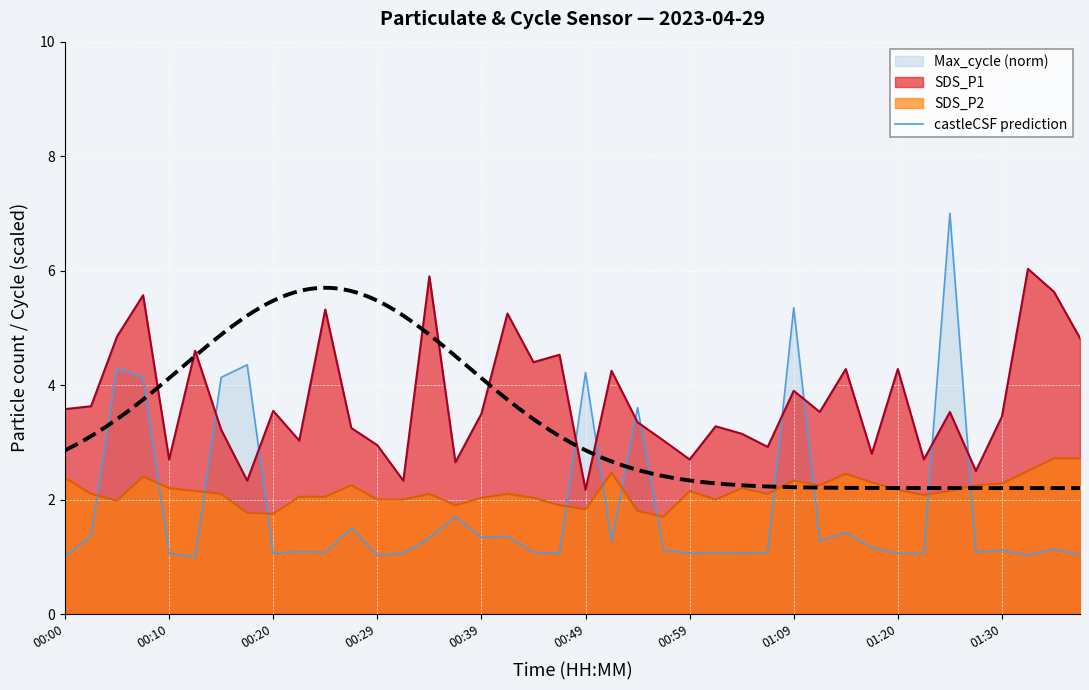

Reading left to right, list all the values displayed in this chart.

SDS_P1: 3.6	3.6	4.8	5.6	2.7	4.6	3.2	2.3	3.5	3.0	5.3	3.2	3.0	2.3	5.9	2.6	3.5	5.2	4.4	4.5	2.2	4.2	3.4	3.0	2.7	3.3	3.1	2.9	3.9	3.5	4.3	2.8	4.3	2.7	3.5	2.5	3.5	6.0	5.6	4.8
SDS_P2: 2.4	2.1	2.0	2.4	2.2	2.1	2.1	1.8	1.8	2.0	2.0	2.2	2.0	2.0	2.1	1.9	2.0	2.1	2.0	1.9	1.8	2.5	1.8	1.7	2.1	2.0	2.2	2.1	2.3	2.2	2.5	2.3	2.2	2.1	2.1	2.2	2.3	2.5	2.7	2.7
Max_cycle: 1.0	1.4	4.3	4.1	1.1	1.0	4.1	4.4	1.1	1.1	1.1	1.5	1.0	1.1	1.3	1.7	1.3	1.4	1.1	1.1	4.2	1.3	3.6	1.1	1.1	1.1	1.1	1.1	5.4	1.3	1.4	1.2	1.1	1.1	7.0	1.1	1.1	1.0	1.1	1.0